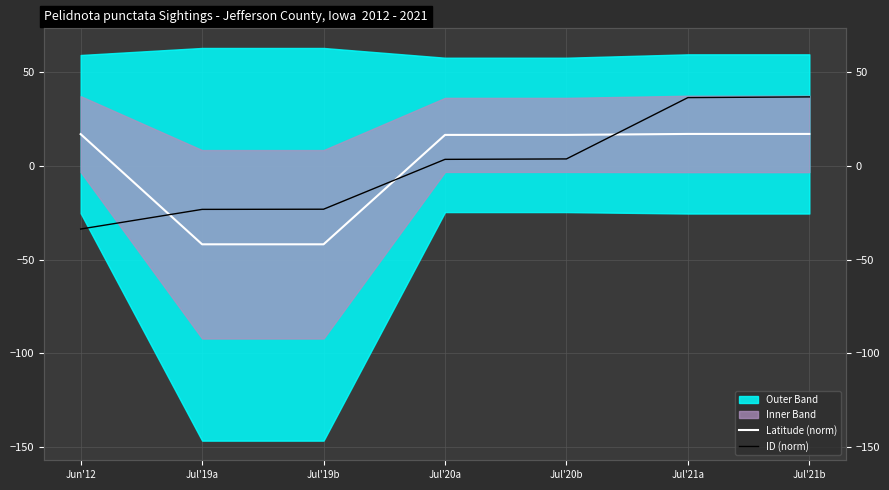

Rank the series at Jul'21b from lowest to highest value.

Latitude (norm), ID (norm)